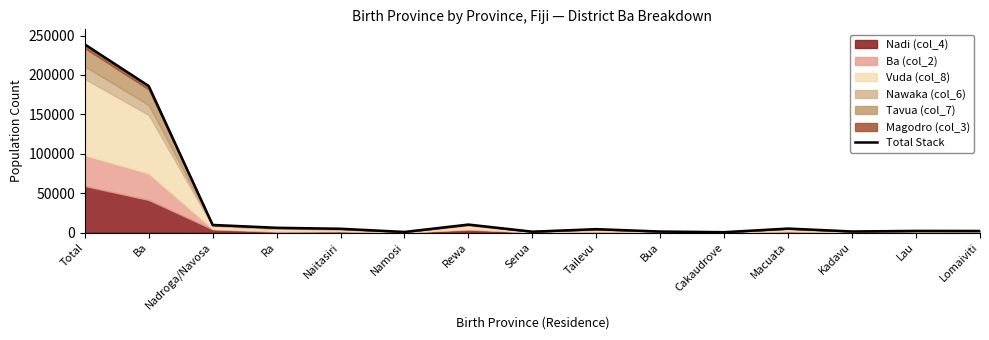

What is the sum of all values?

473123